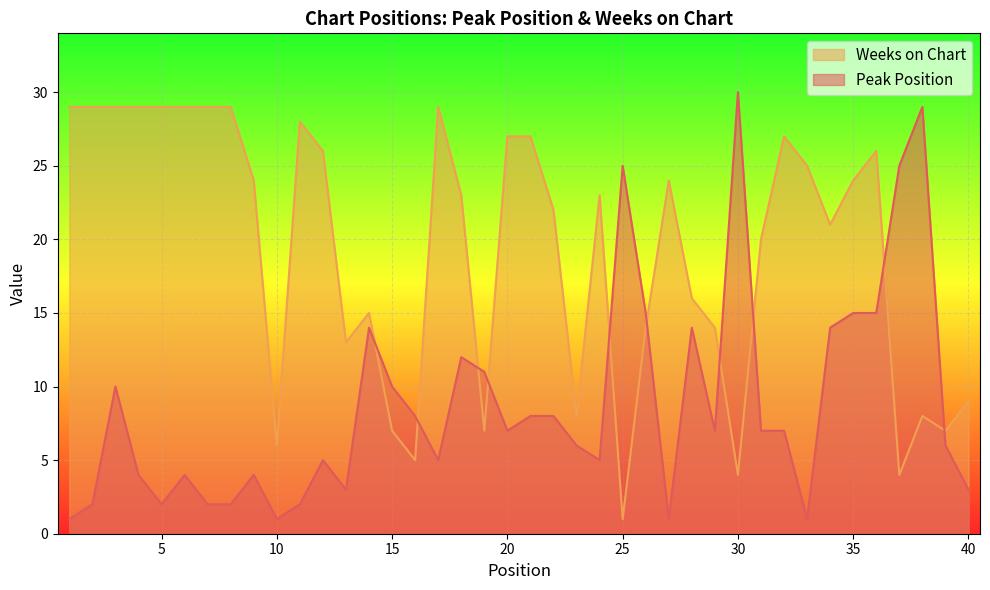

Is it true that Weeks on Chart equals 6 at 30?

False